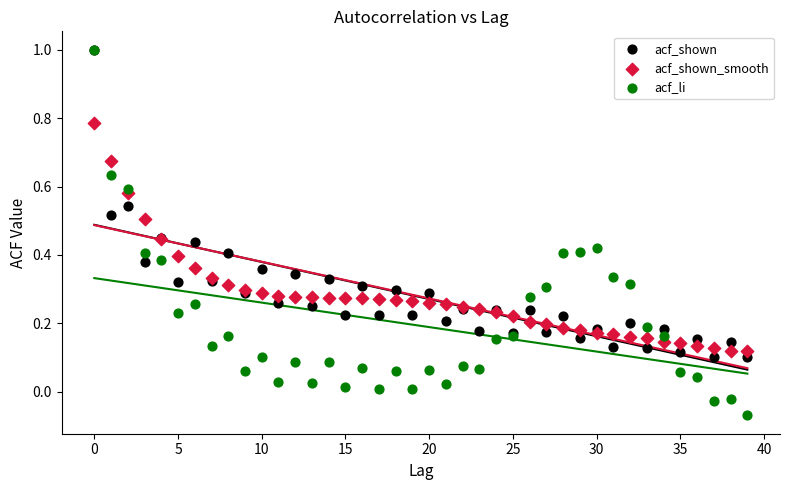

What are all the series names shown in the legend?

acf_shown, acf_shown_smooth, acf_li